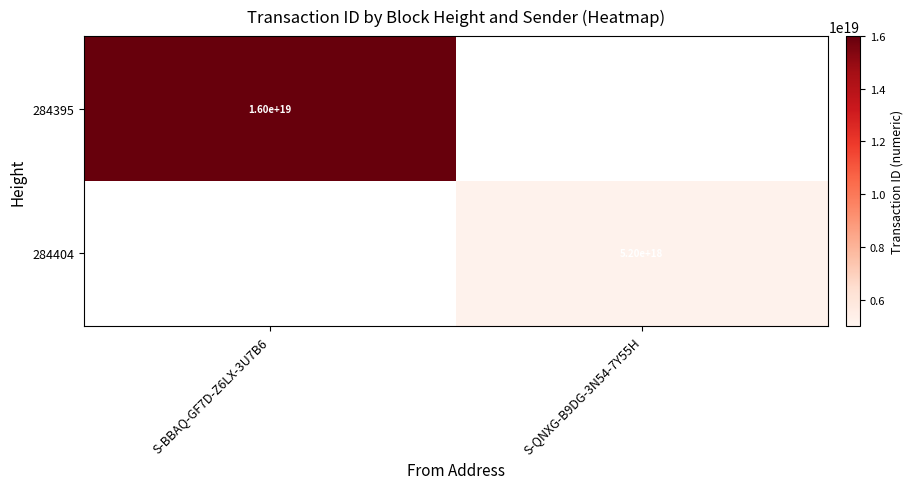

True or false: 284404 has a value of 5200000000000000000 at S-QNXG-B9DG-3N54-7Y55H.

True